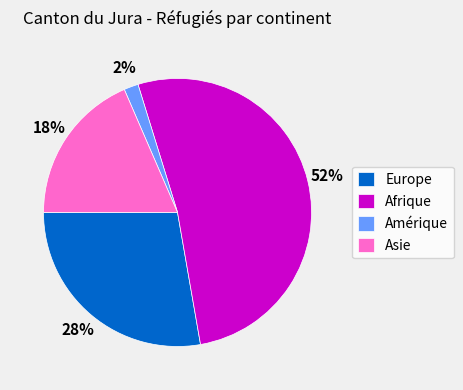

Between Asie and Amérique, which is larger?

Asie